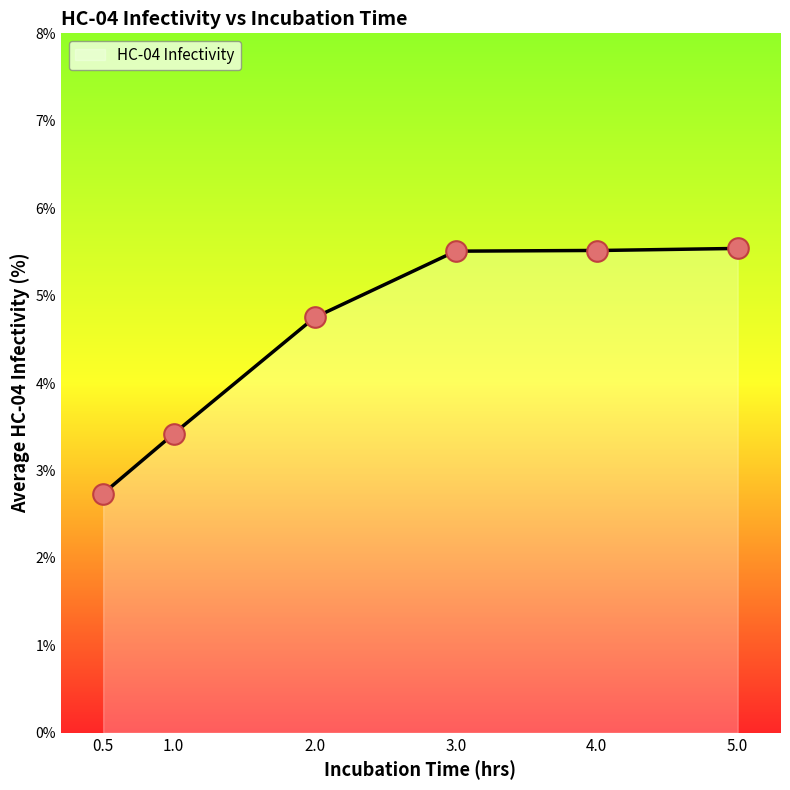

What is the ratio of the value at 0.5 to the value at 5?

0.5